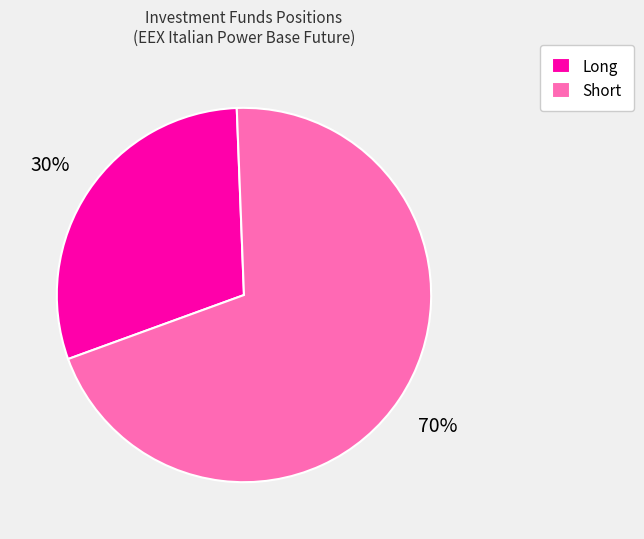

Is there a majority slice in this chart?

Yes